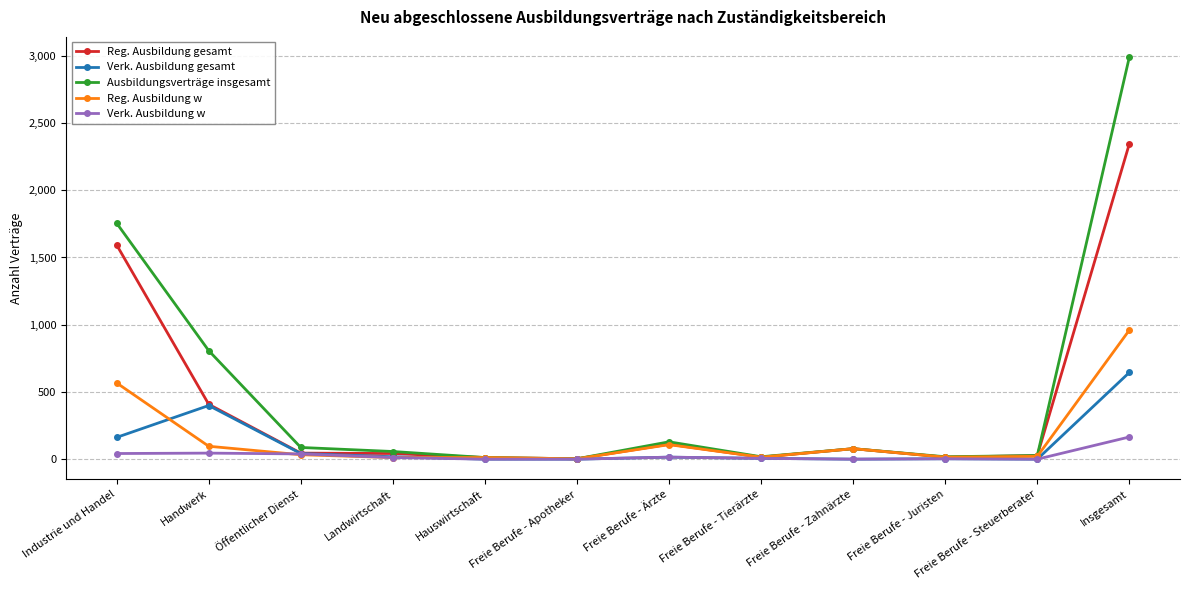

The value of Verk. Ausbildung w at Hauswirtschaft is 0. True or false?

True